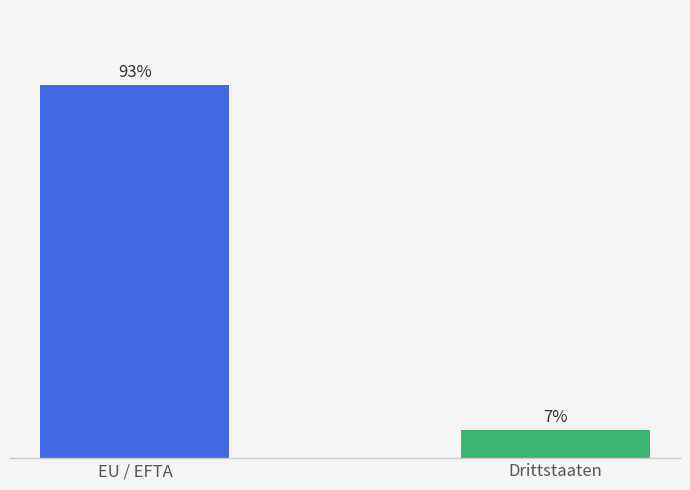

What is the label of the 1st bar from the right?

Drittstaaten